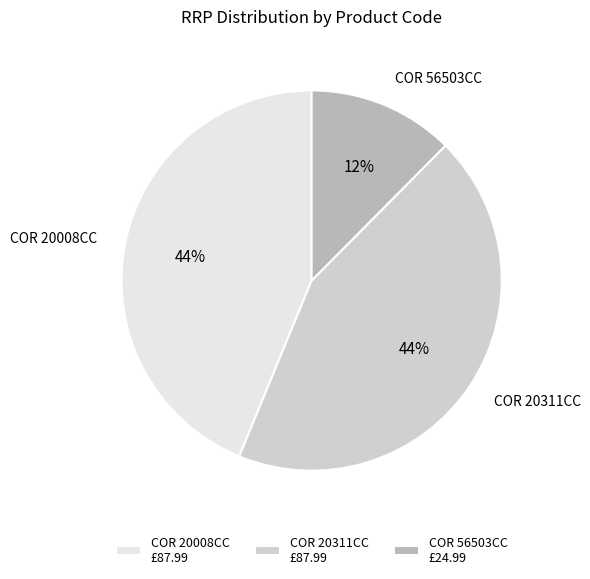

To the nearest percent, what is the combined percentage of COR 56503CC and COR 20008CC?

56%